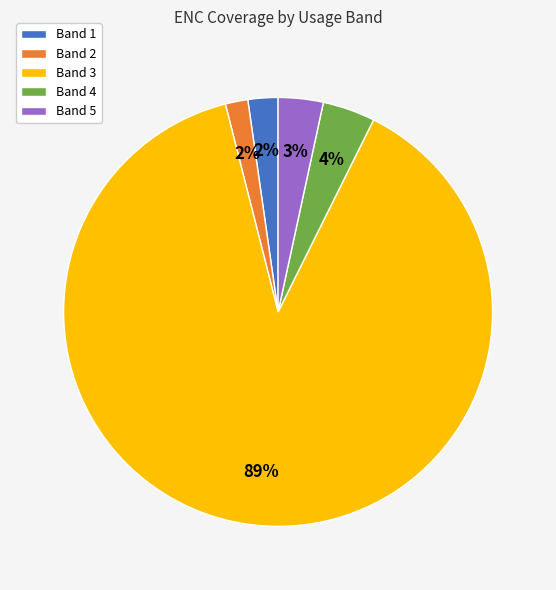

Count the number of slices in the pie.

5